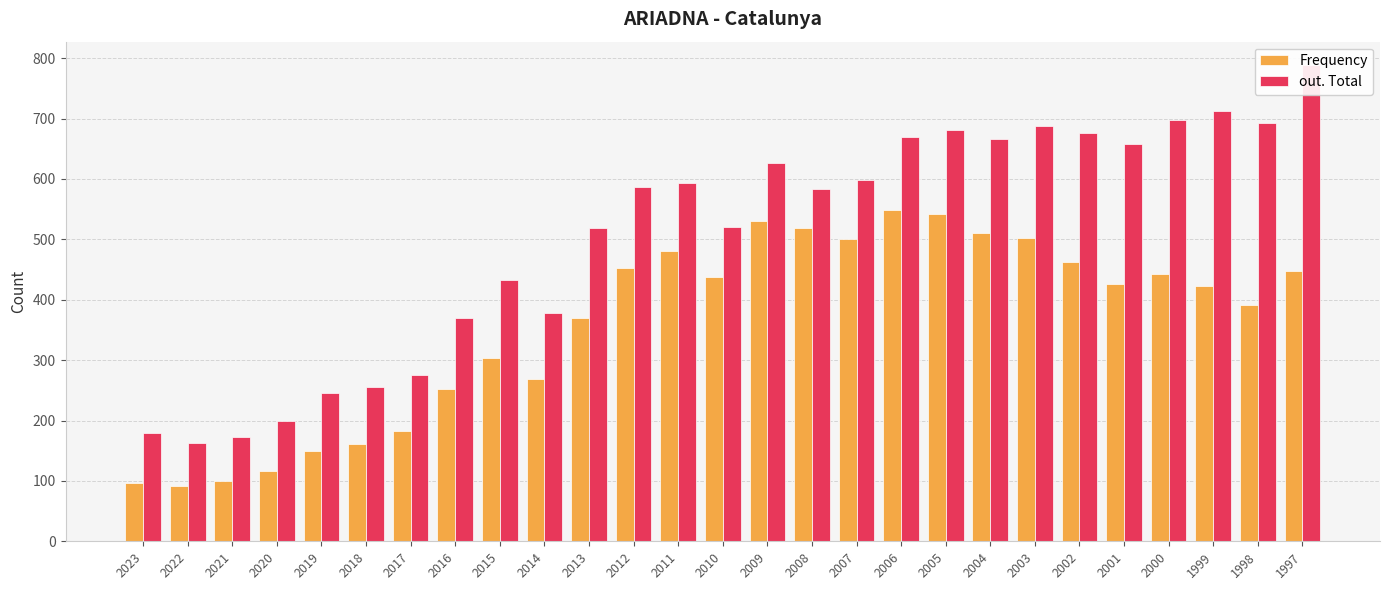

Which series has the largest range (max minus min)?

out. Total